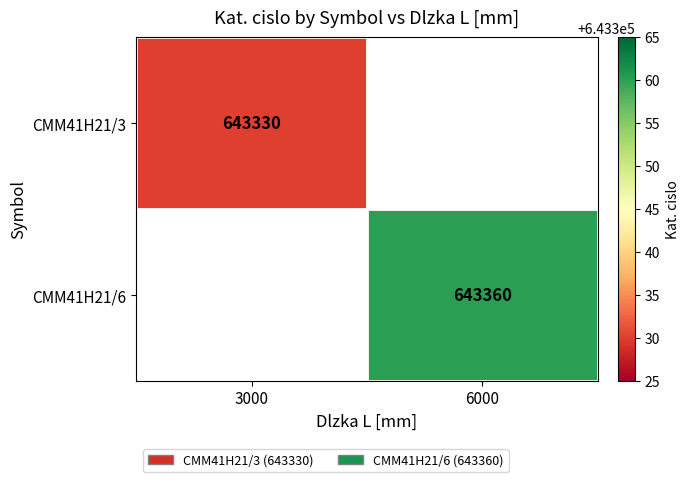

Count the number of data series in this chart.

2